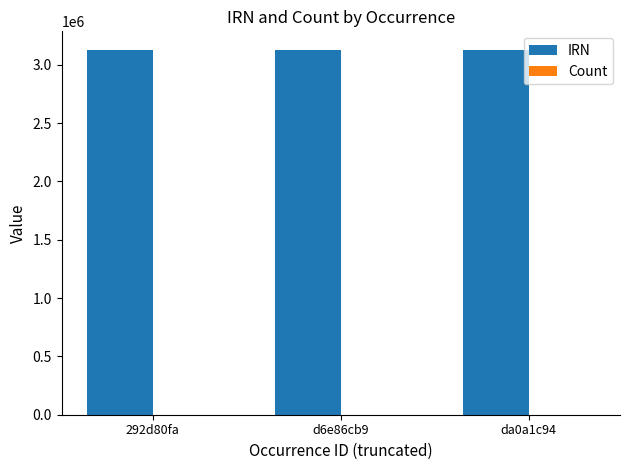

Which series has the largest total across all categories?

IRN